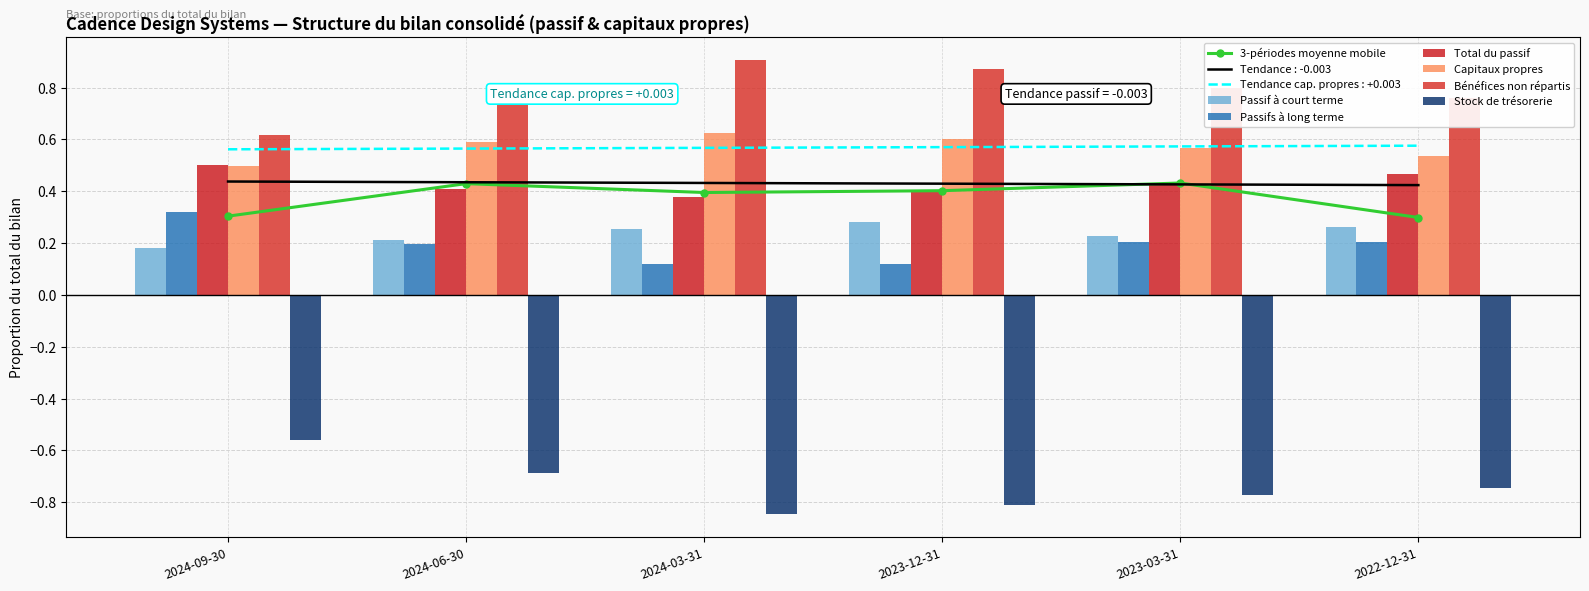

True or false: Bénéfices non répartis has a value of 0.5 at 2023-03-31.

False